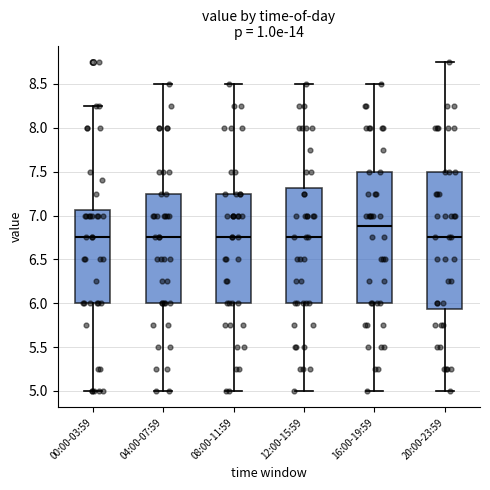

Reading left to right, read every box against the y-axis: the position of its median line, the range the box covers, and the ends of its whiskers. The values are not printed on the chart, so give them approximately, as read against the axis.

00:00-03:59: median 6.75, box 6.00 to 7.05, whiskers 5.00 to 8.25
04:00-07:59: median 6.75, box 6.00 to 7.25, whiskers 5.00 to 8.50
08:00-11:59: median 6.75, box 6.00 to 7.25, whiskers 5.00 to 8.50
12:00-15:59: median 6.75, box 6.00 to 7.30, whiskers 5.00 to 8.50
16:00-19:59: median 6.90, box 6.00 to 7.50, whiskers 5.00 to 8.50
20:00-23:59: median 6.75, box 5.95 to 7.50, whiskers 5.00 to 8.75